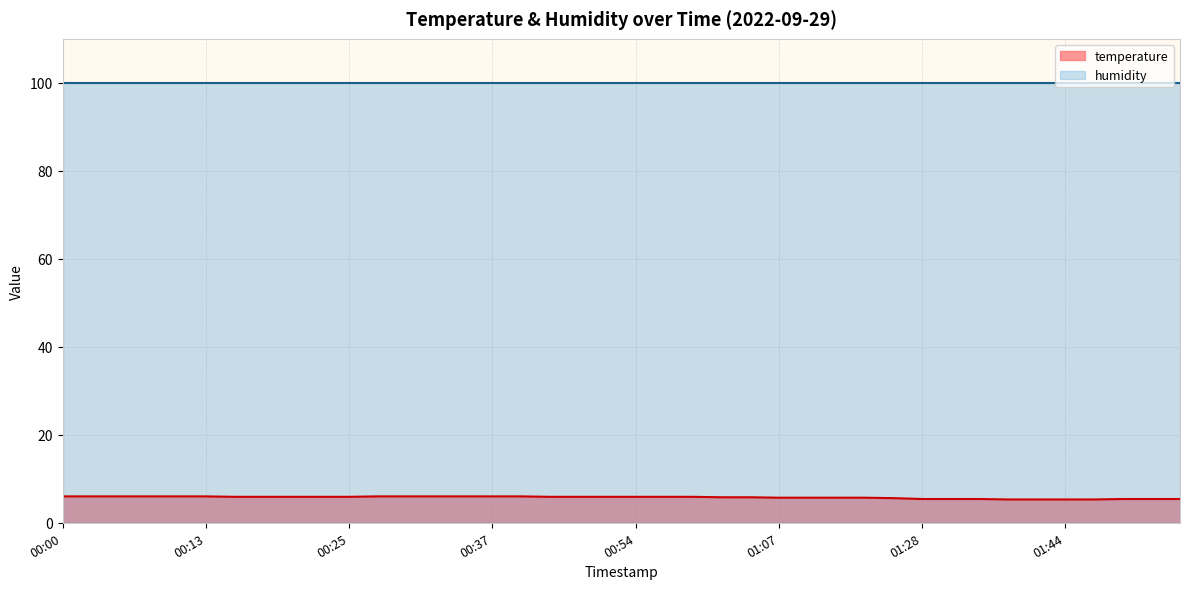

What is the greatest value displayed?

99.9